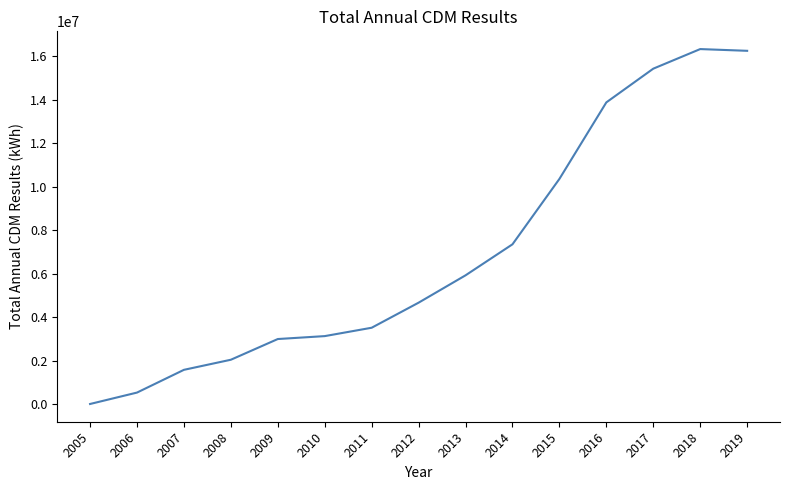

What is the greatest value displayed?

16327038.6